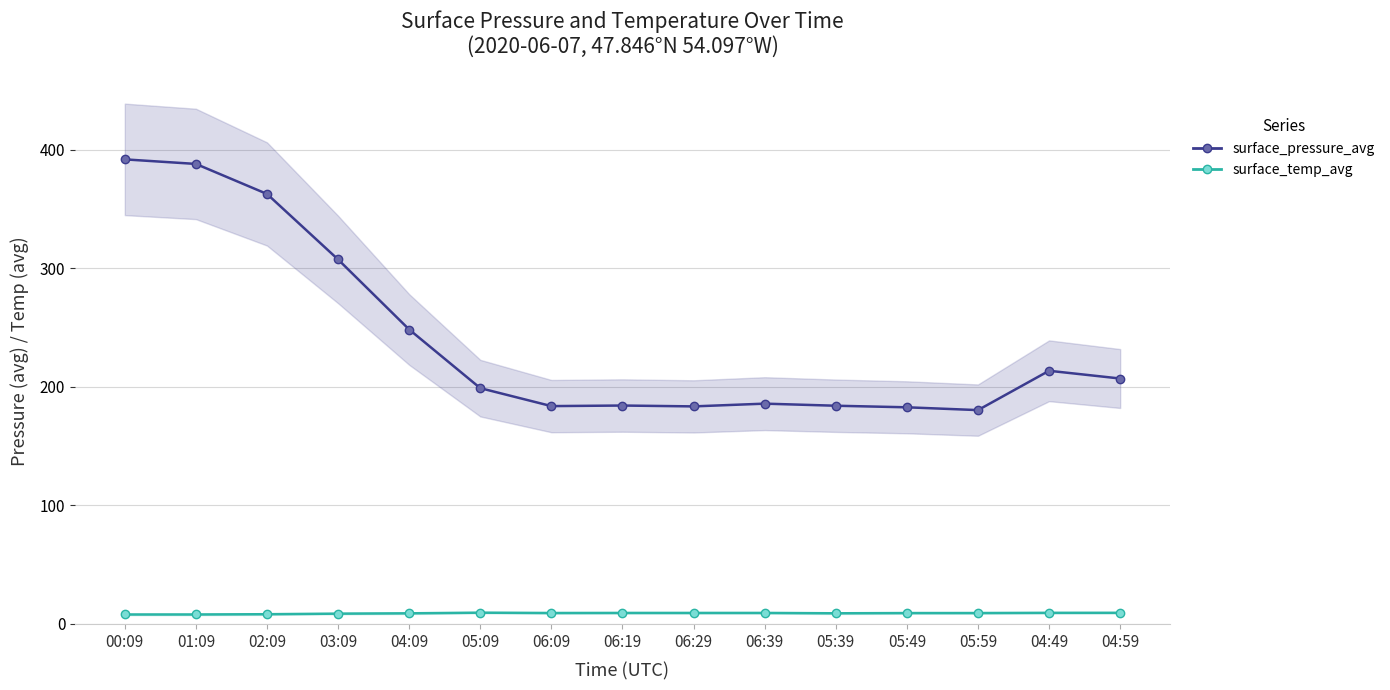

Is the value of surface_pressure_avg at 01:09 greater than the value of surface_temp_avg at 05:59?

Yes